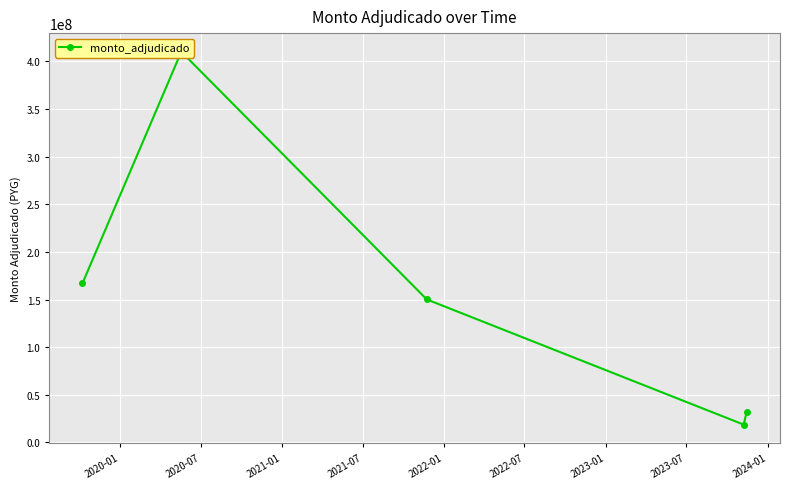

What is the maximum value shown in the chart?

409990760